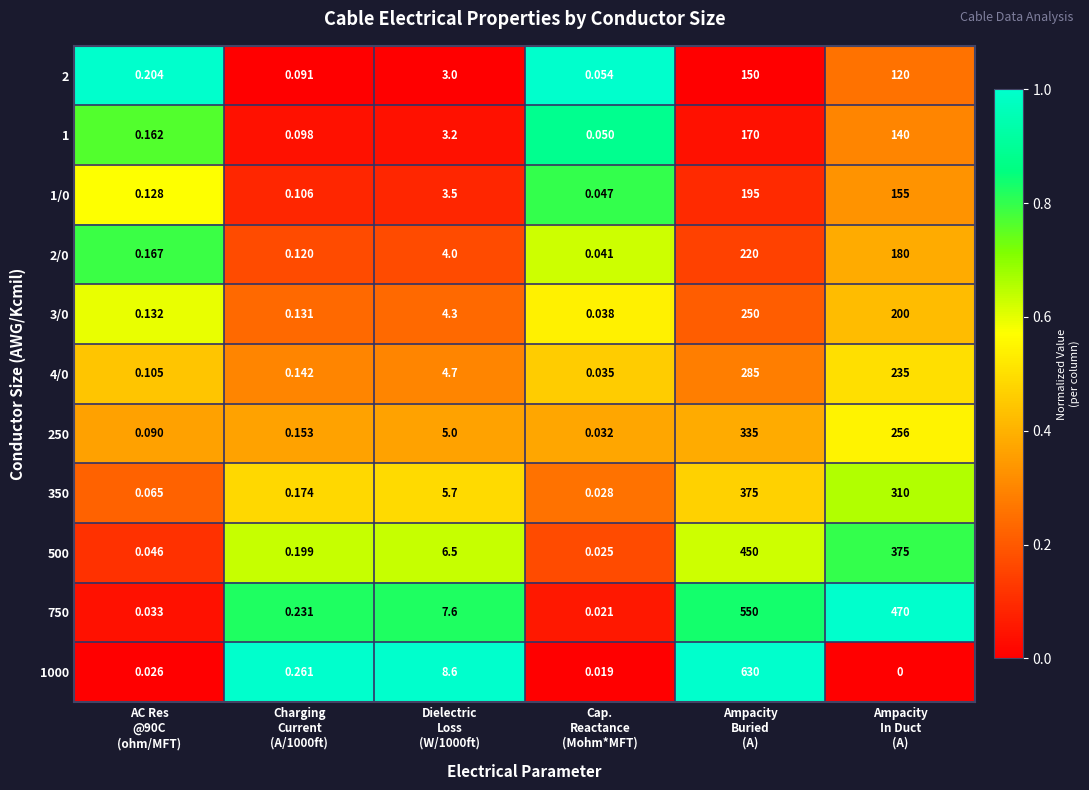

Which series has the largest total across all categories?

750